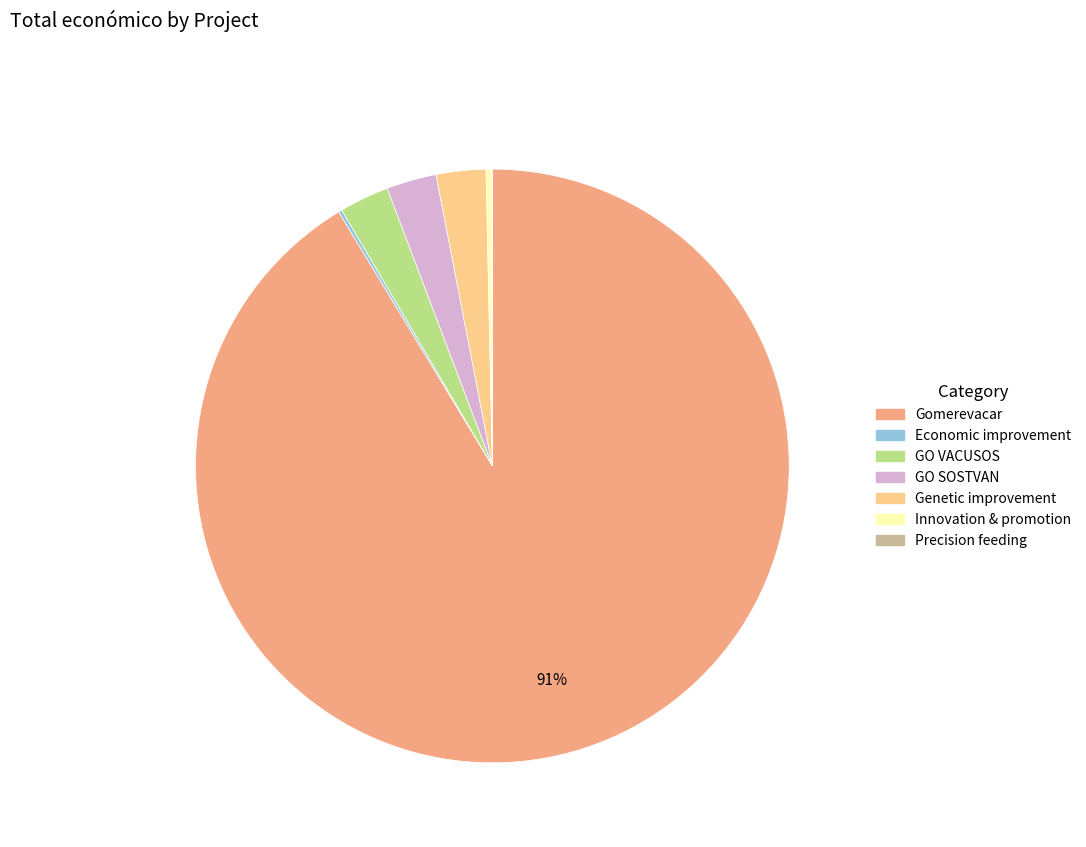

Is there any slice that represents more than half of the pie?

Yes